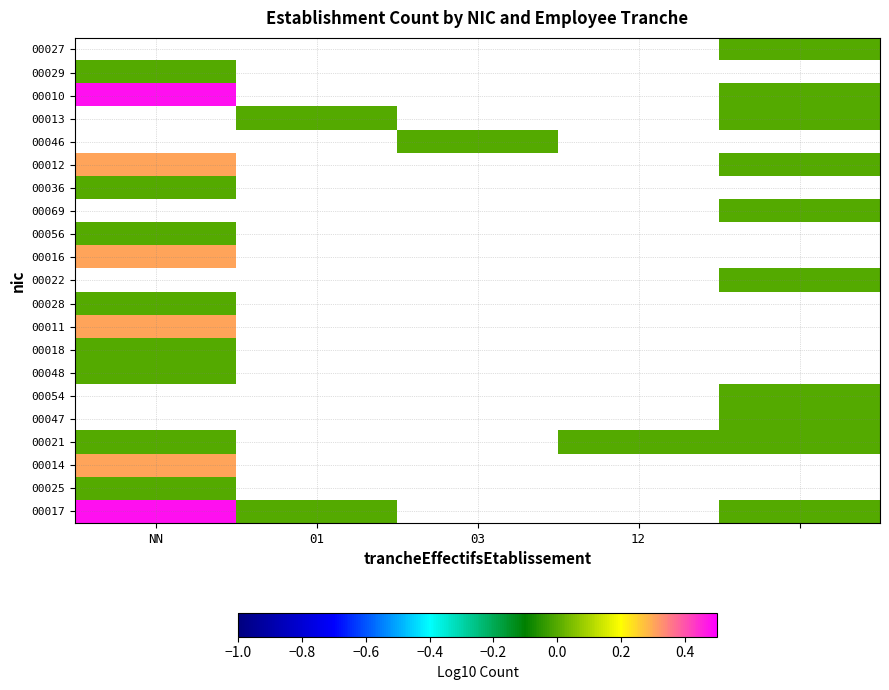

At how many categories does at least one series exceed 0?

1